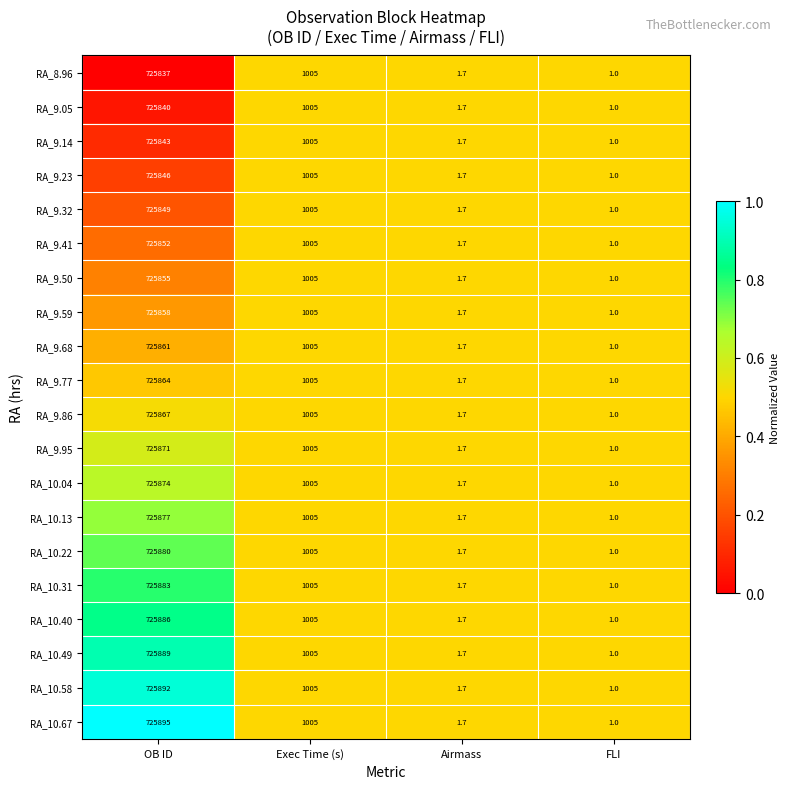

What is the difference between the second highest and minimum values in the RA_9.77 series?

1004.0